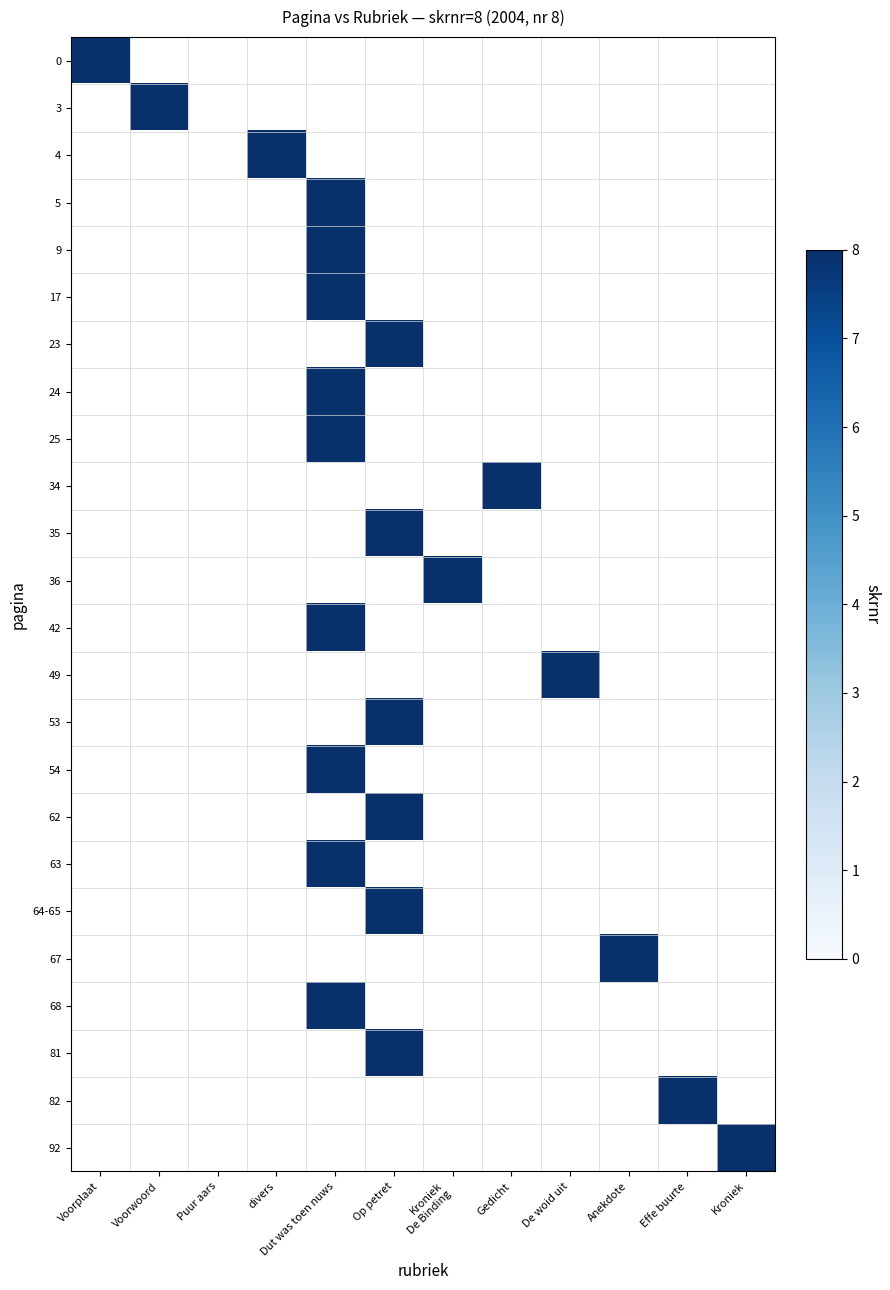

The value of Op petret at 7 is 8. True or false?

True